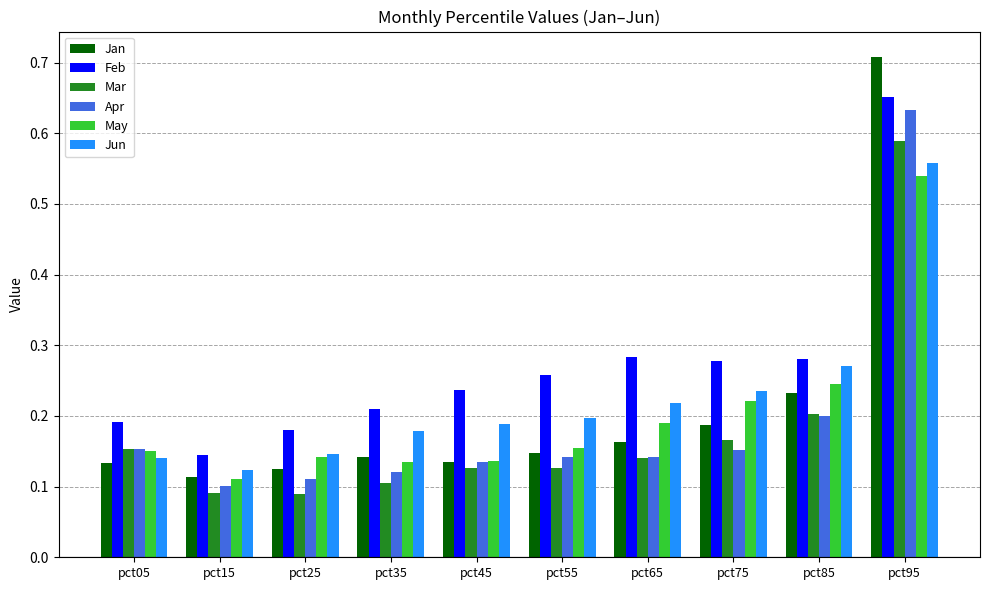

Where is May nearest to the value 0?

pct15